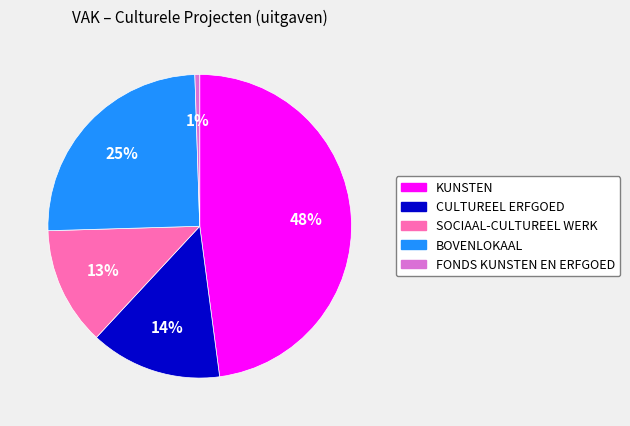

Which slice is the smallest?

FONDS KUNSTEN EN ERFGOED